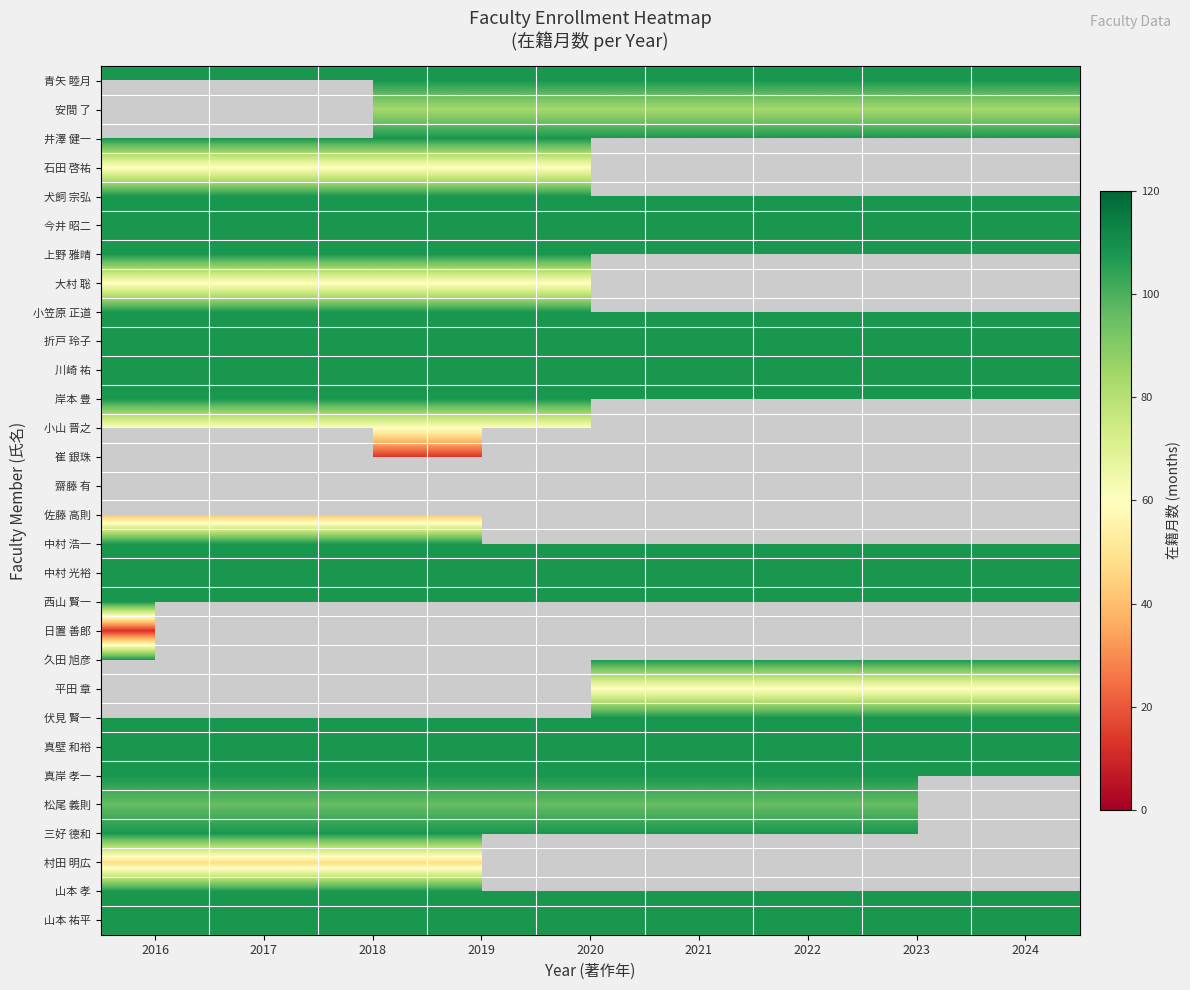

At 2017, list the series in order from smallest to largest.

石田 啓祐, 大村 聡, 青矢 睦月, 安間 了, 佐藤 高則, 村田 明広, 小山 晋之, 松尾 義則, 井澤 健一, 犬飼 宗弘, 今井 昭二, 上野 雅晴, 小笠原 正道, 折戸 玲子, 川崎 祐, 岸本 豊, 崔 銀珠, 齋藤 有, 中村 浩一, 中村 光裕, 西山 賢一, 日置 善郎, 久田 旭彦, 平田 章, 伏見 賢一, 真壁 和裕, 真岸 孝一, 三好 德和, 山本 孝, 山本 祐平